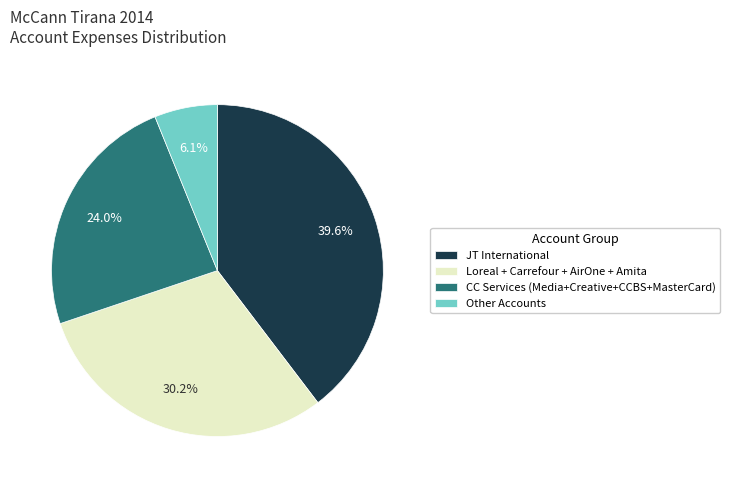

Count the number of slices in the pie.

4